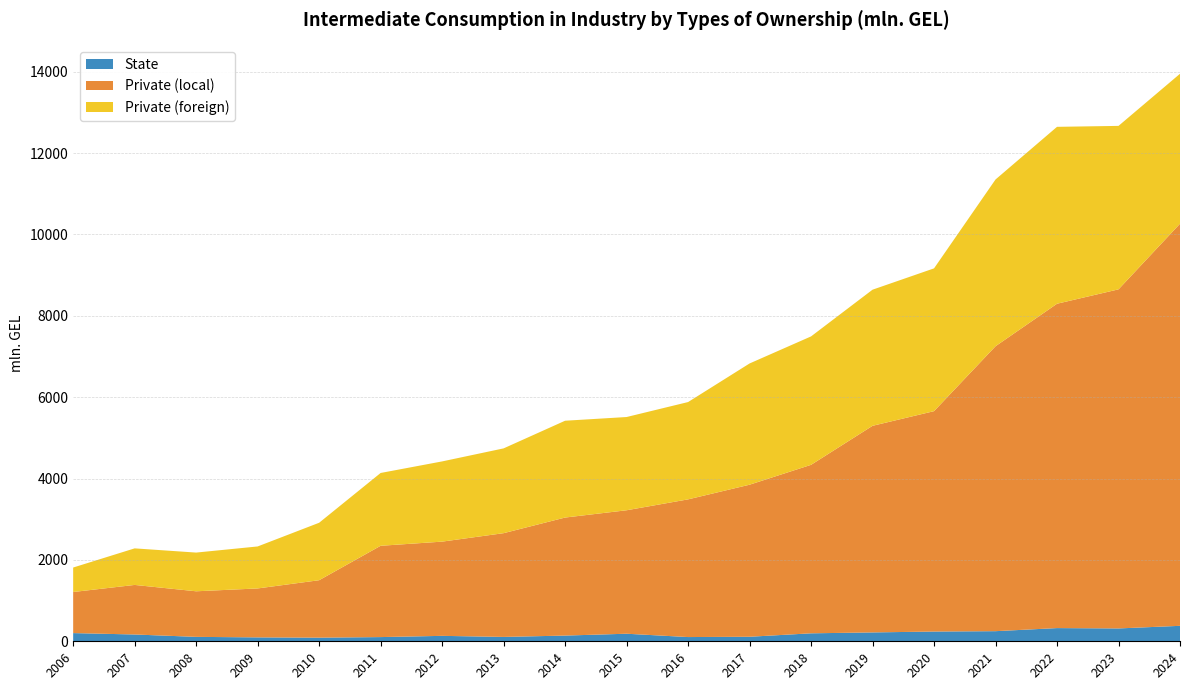

Reading left to right, list all the values displayed in this chart.

State: 201.4	167.1	108.7	95.9	89.3	103.3	133.6	107.5	140.4	185.8	104.0	111.4	195.9	218.0	239.7	248.6	324.4	315.8	380.0
Private (local): 1009.7	1218.0	1120.1	1202.8	1411.6	2243.7	2315.6	2549.5	2900.6	3034.3	3383.8	3736.7	4140.8	5077.8	5416.4	7003.0	7971.6	8333.6	9882.7
Private (foreign): 601.7	898.5	951.4	1032.0	1412.1	1789.6	1971.4	2084.0	2379.6	2291.6	2391.7	2979.8	3156.3	3345.5	3509.2	4098.2	4347.7	4017.4	3685.0